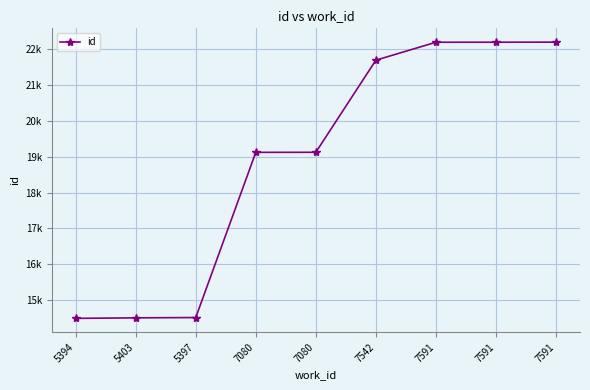

The chart shows a value of 14482 at 5394. True or false?

True